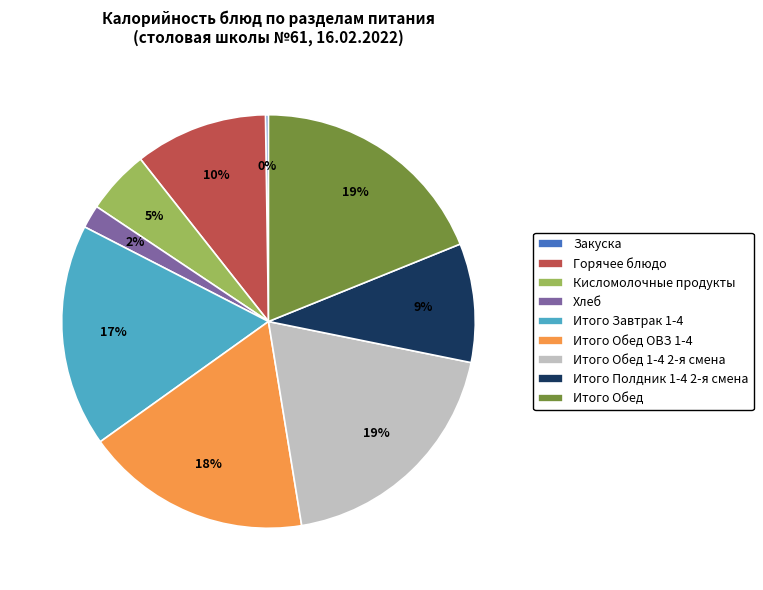

What is the ratio of the value at Хлеб to the value at Кисломолочные продукты?

0.4